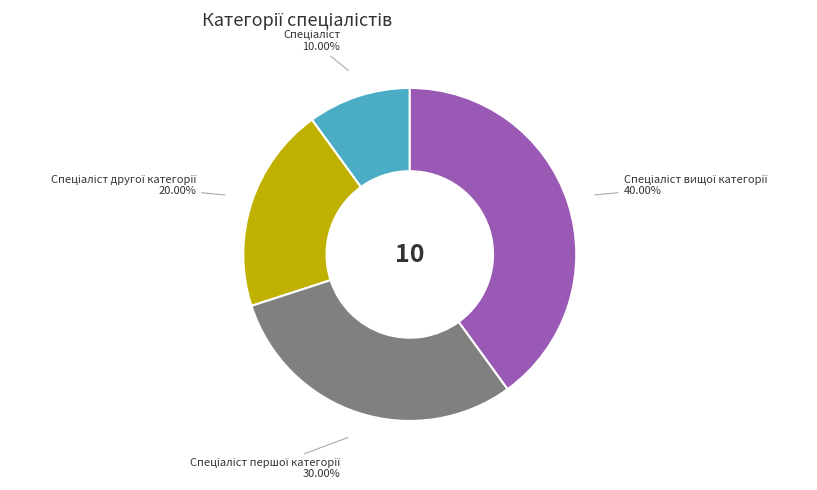

Does any single category account for the majority?

No